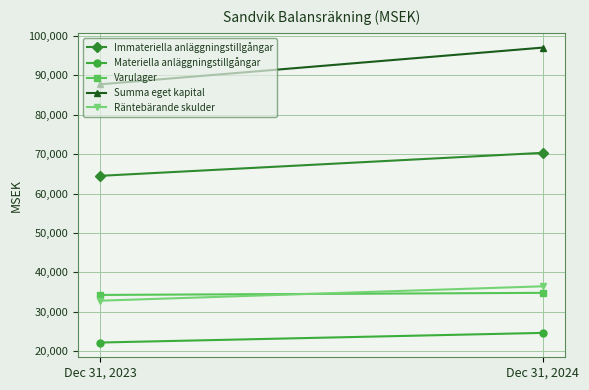

At which label does Summa eget kapital reach its minimum?

Dec 31, 2023